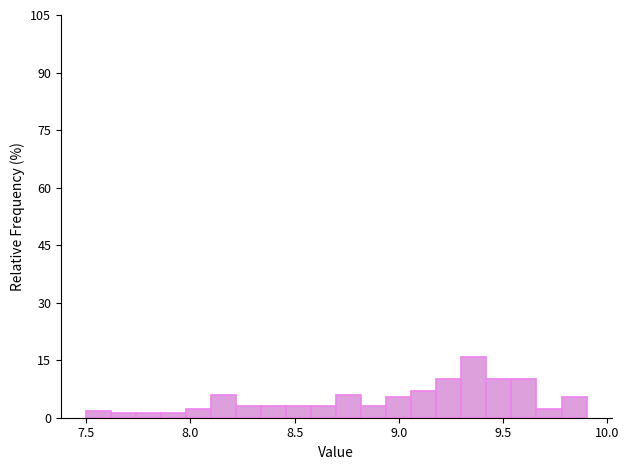

Read against the x-axis, roughly where is the centre of the tallest bar?

9.35